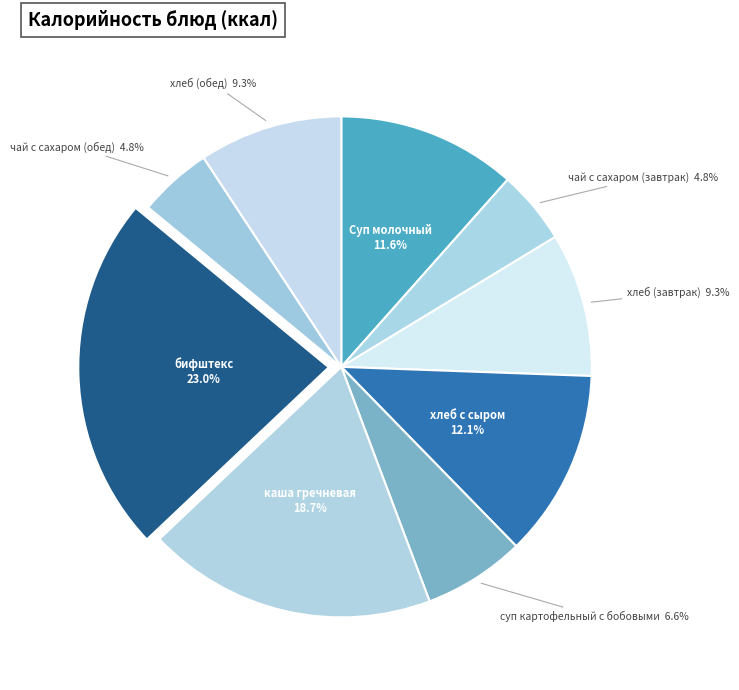

How many slices are in this pie chart?

9